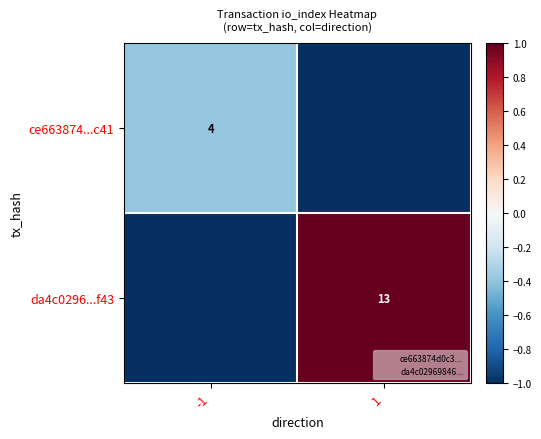

Count the number of data series in this chart.

2